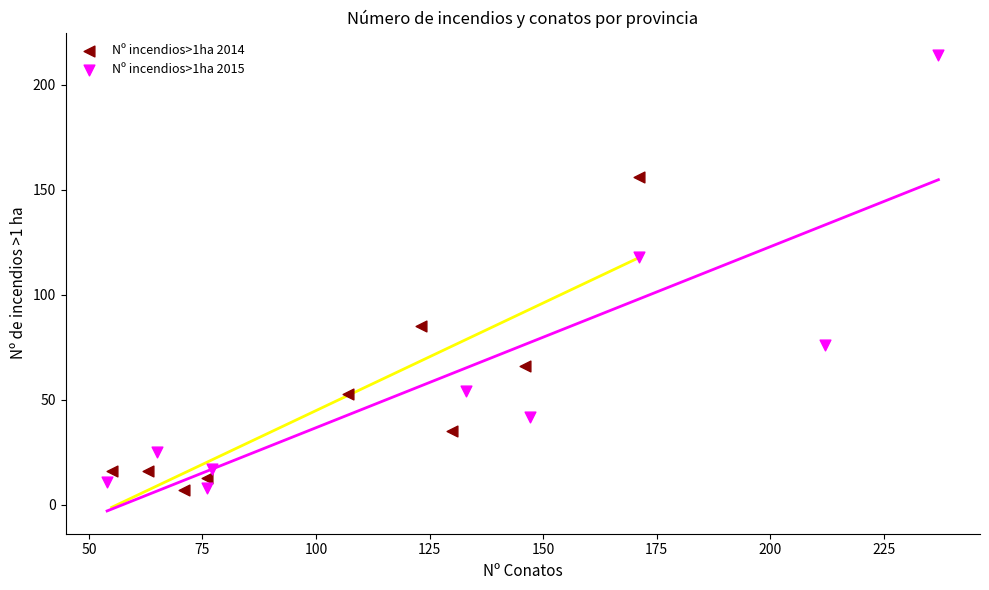

Which series reaches the maximum Y coordinate?

Nº incendios>1ha 2015